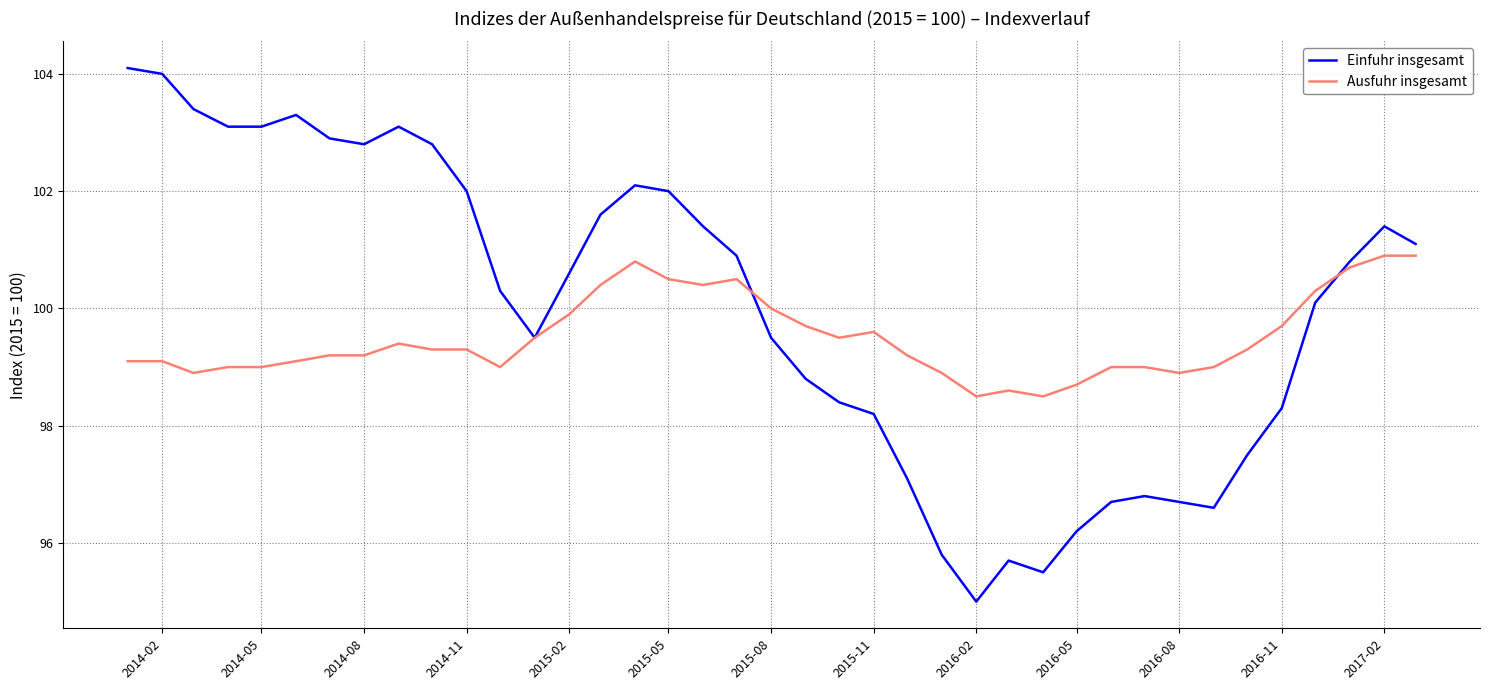

List the series in order of their peak value, highest first.

Einfuhr insgesamt, Ausfuhr insgesamt